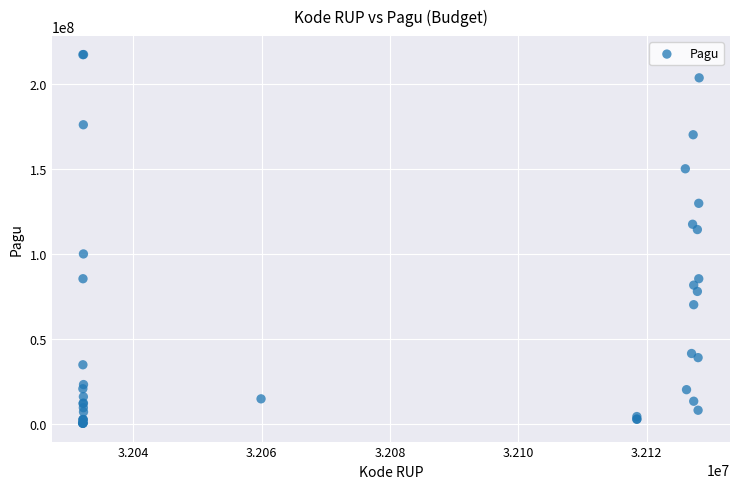

What Y value in the scatter plot is closest to 108830000?

114296000